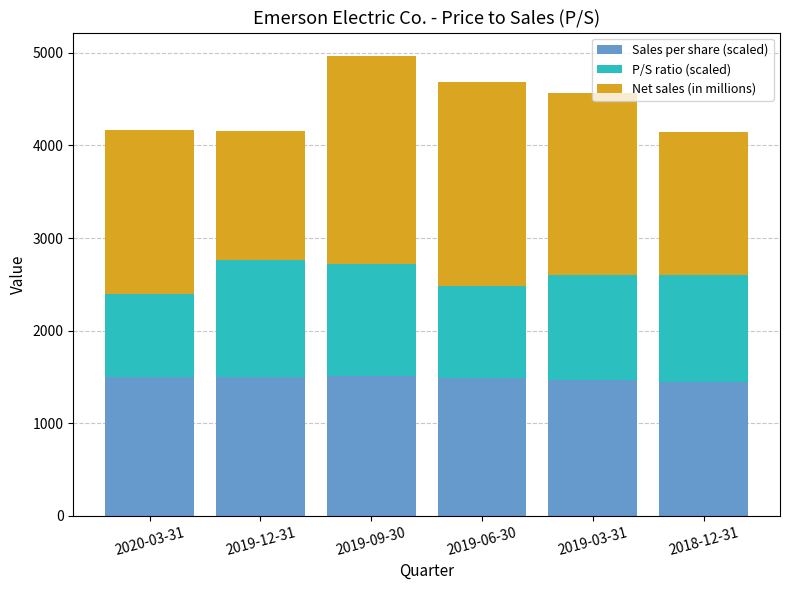

Where does the Sales per share (scaled) series first go above 1501?

2020-03-31